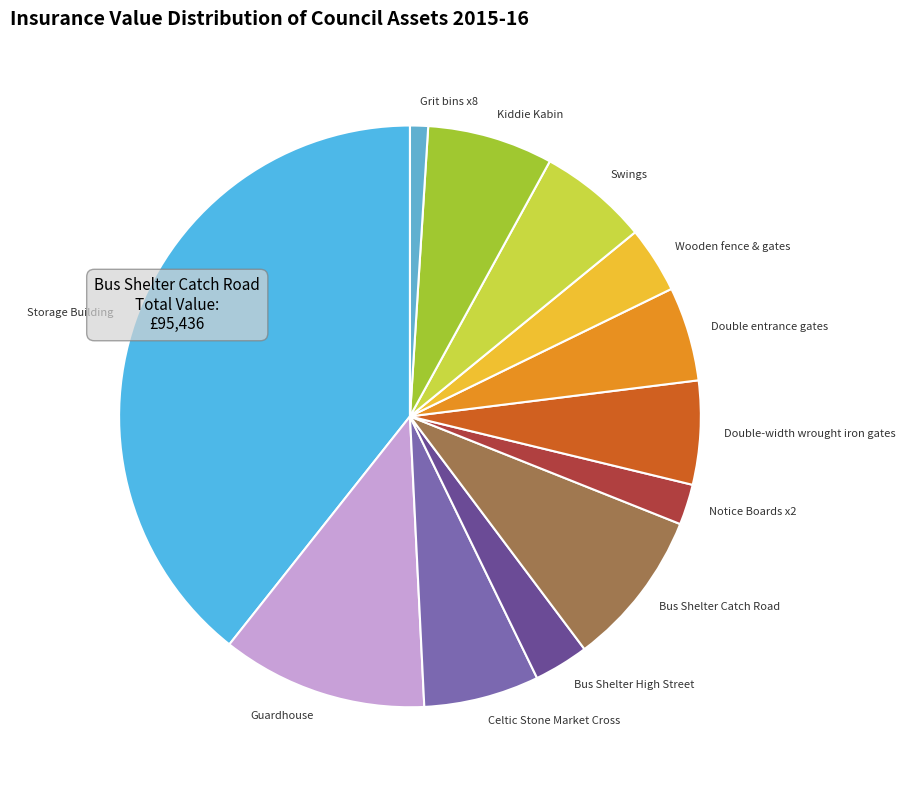

How many segments does this pie chart have?

12